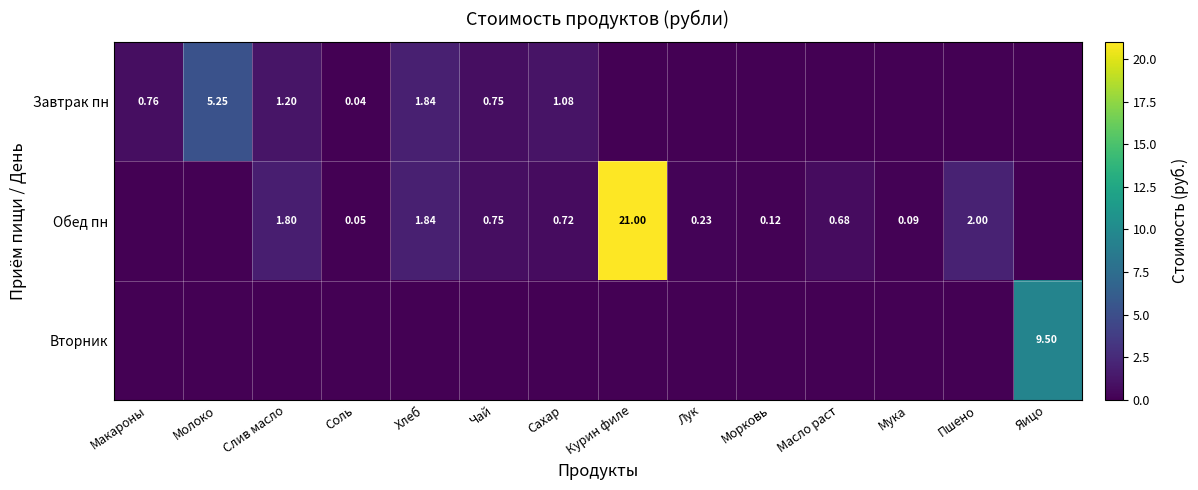

What is the difference between the maximum and minimum values in the Завтрак пн series?

5.2